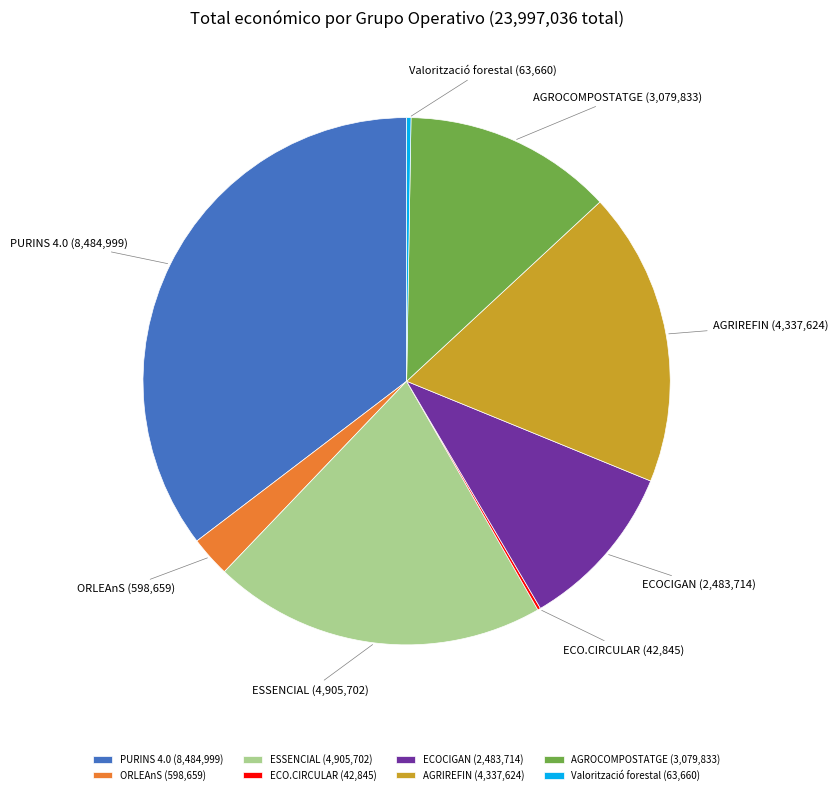

Which has a higher value, PURINS 4.0 or ORLEAnS?

PURINS 4.0